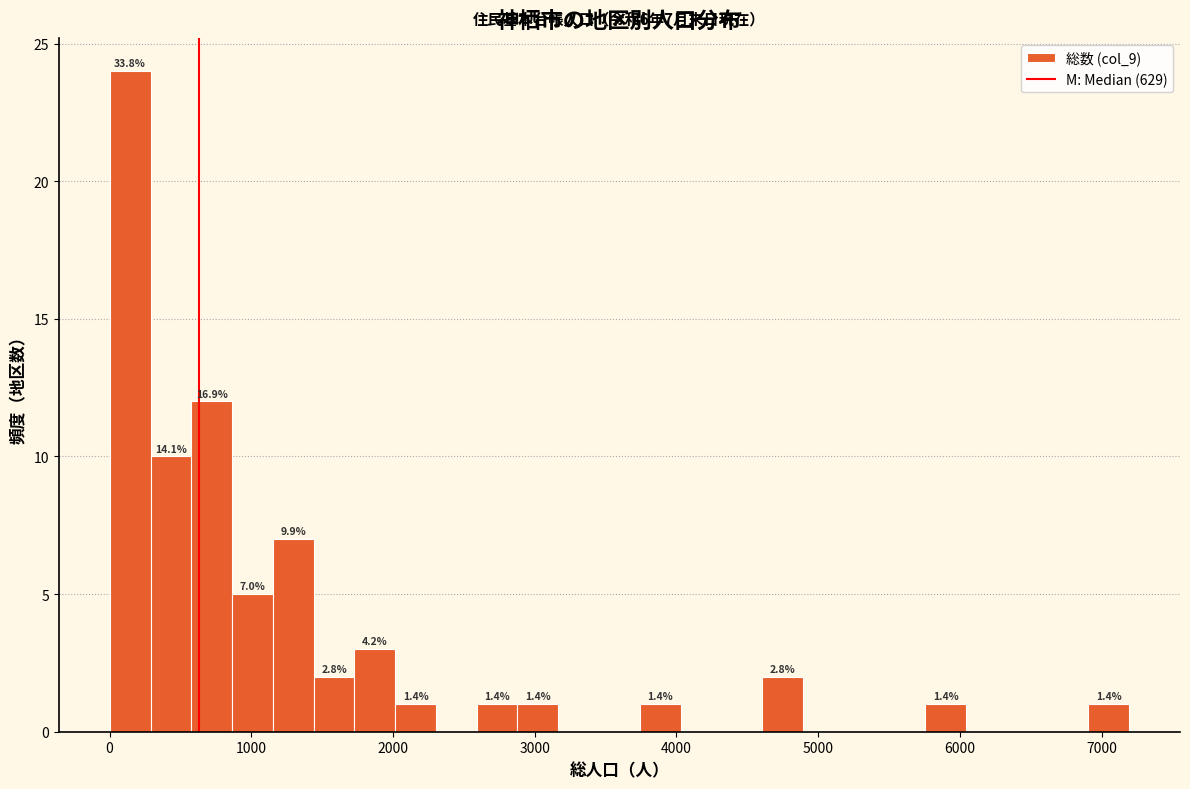

Around what value on the x-axis is the tallest bar? Give the approximate position of its centre, as read against the axis.

100